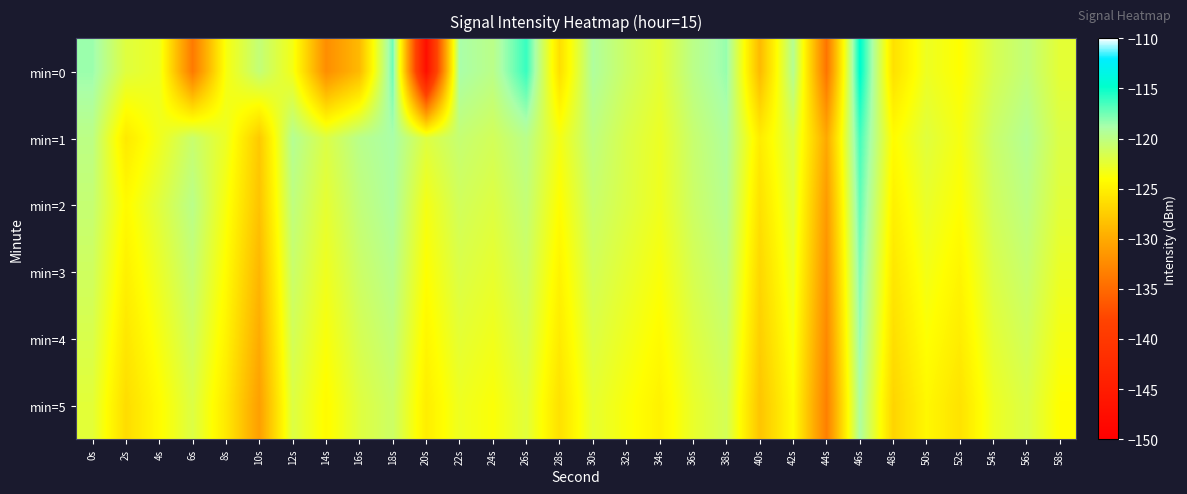

Which series has the widest spread of values?

min=0